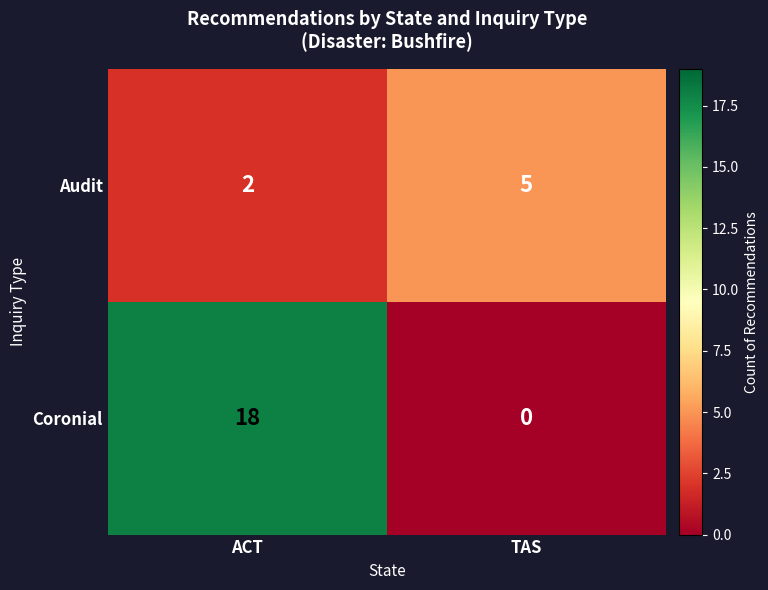

Rank the series at ACT from lowest to highest value.

Audit, Coronial